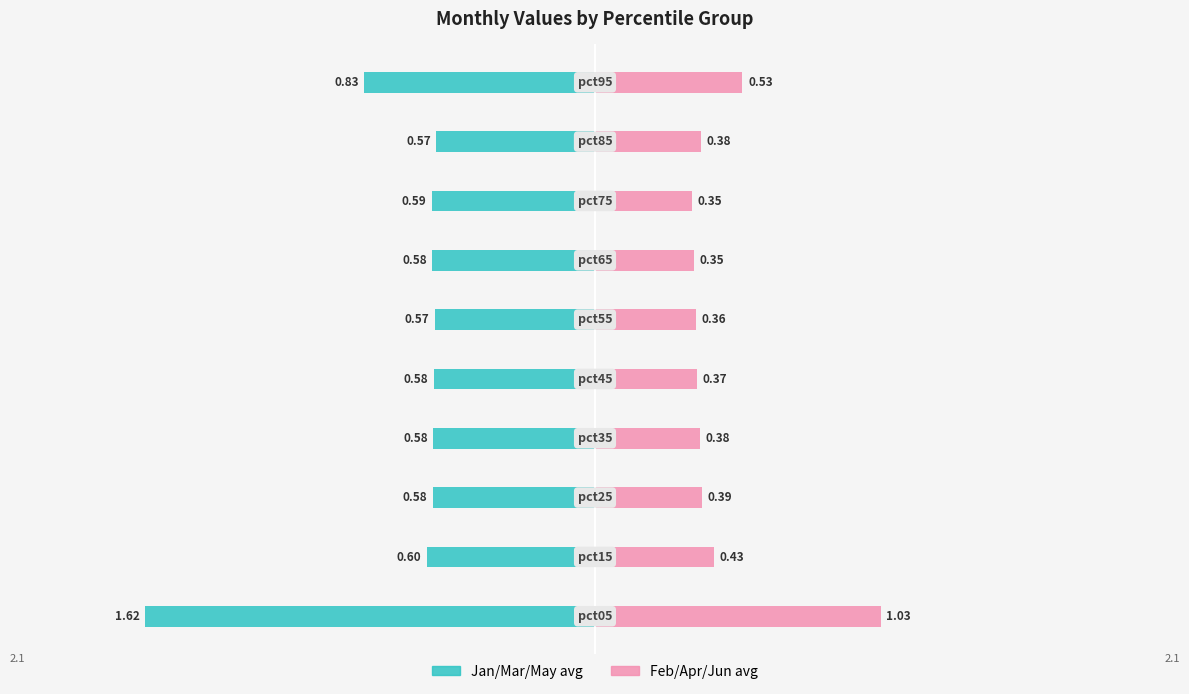

What are all the series names shown in the legend?

Jan/Mar/May (avg), Feb/Apr/Jun (avg)